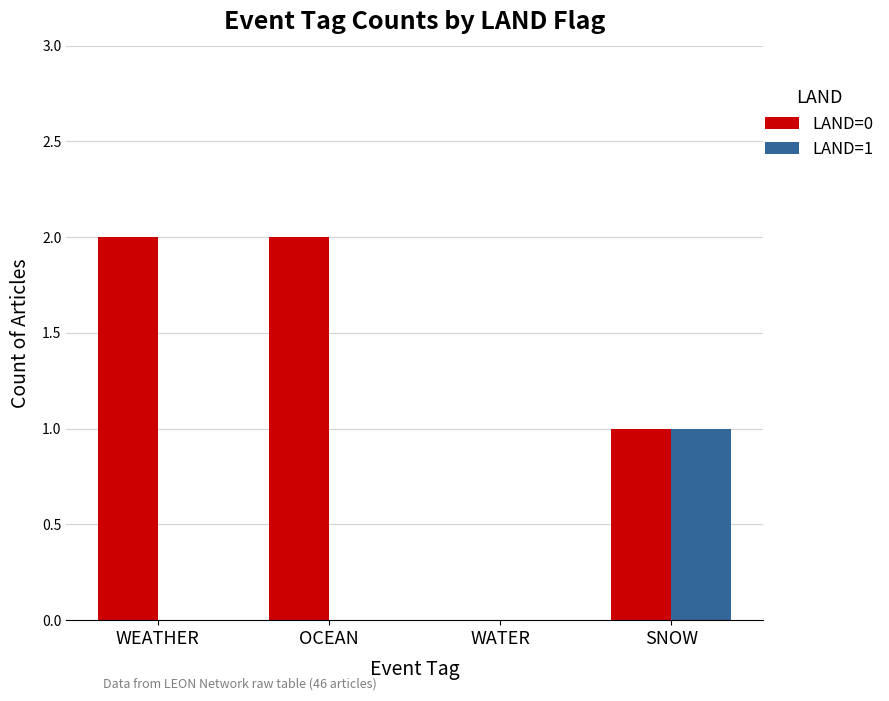

Between OCEAN and WATER, which series saw the biggest shift?

LAND=0